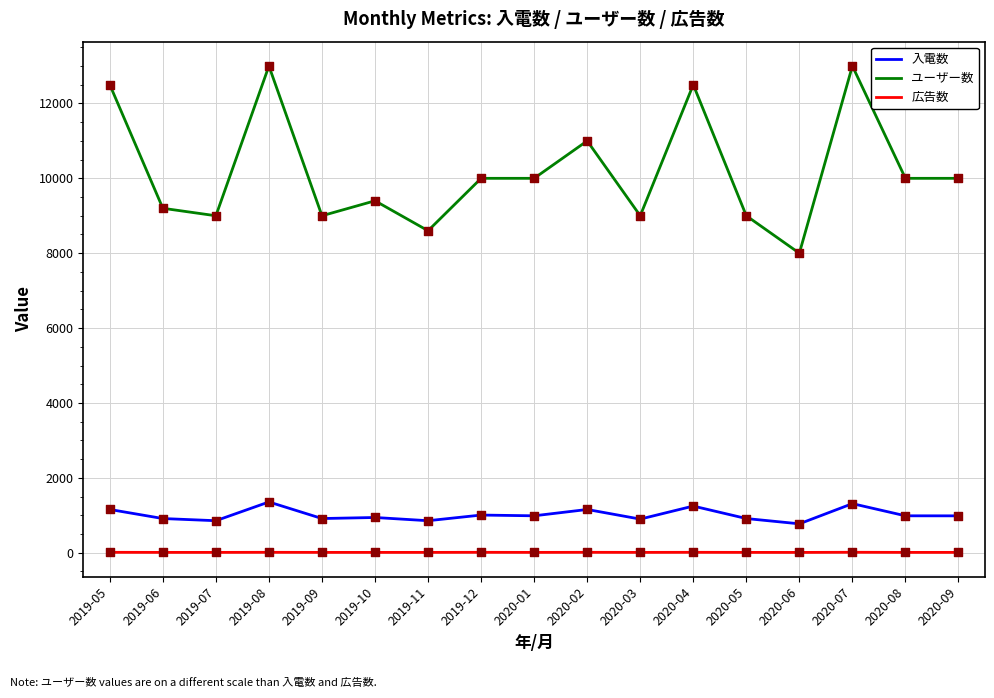

Which series has the largest total across all categories?

ユーザー数